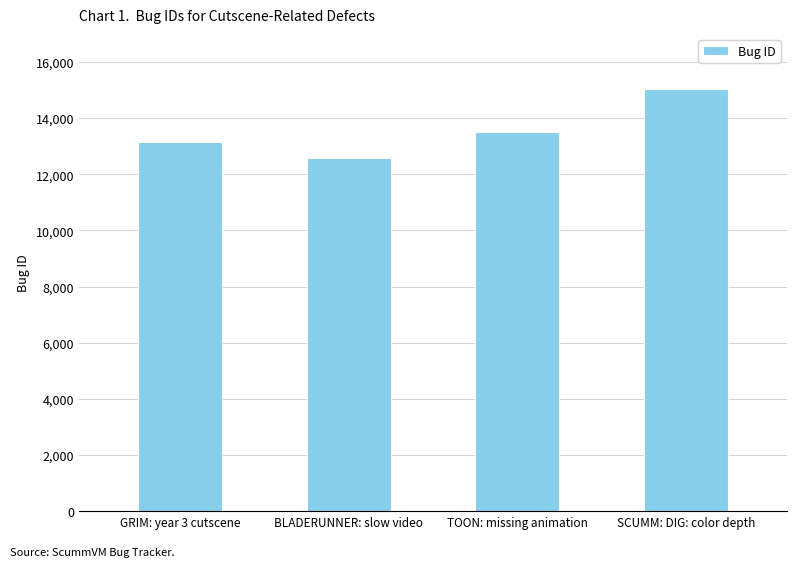

What is the average value?

13565